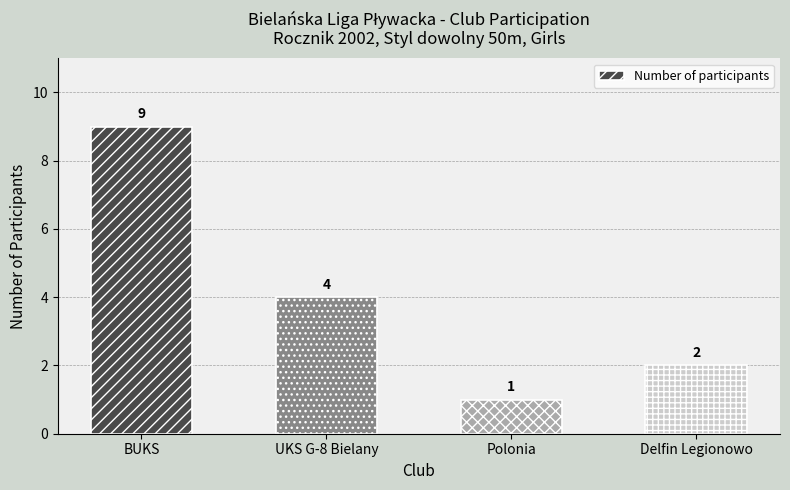

The chart shows a value of 16 at BUKS. True or false?

False